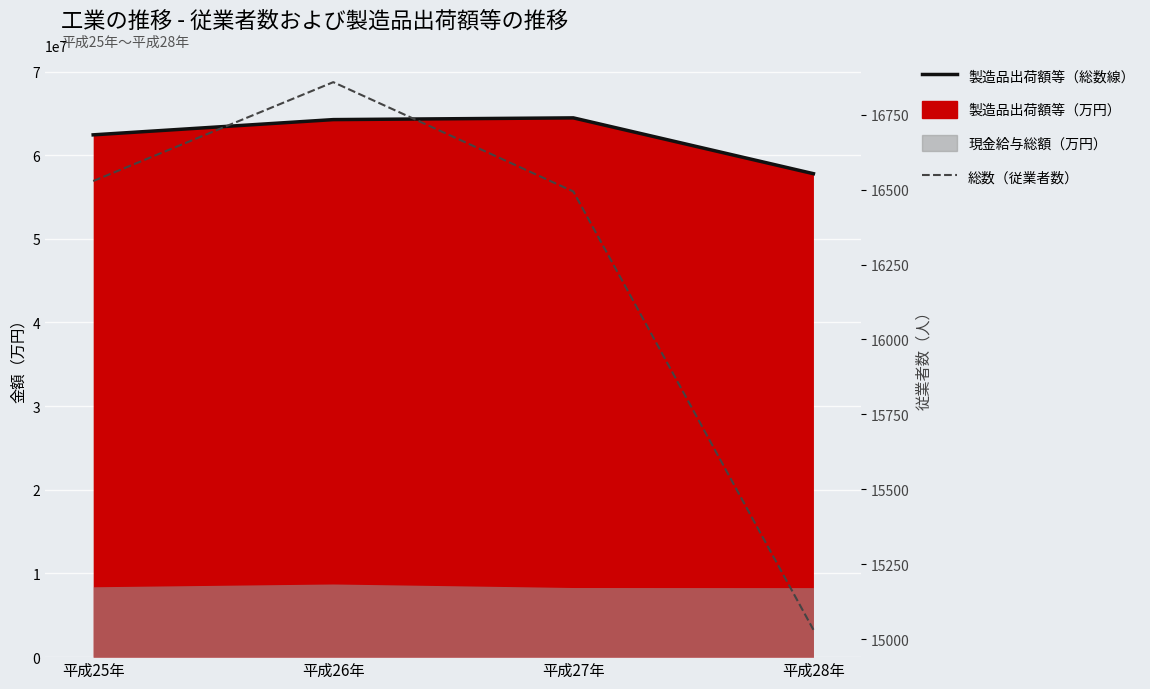

What is the label of the 2nd point from the left?

平成26年